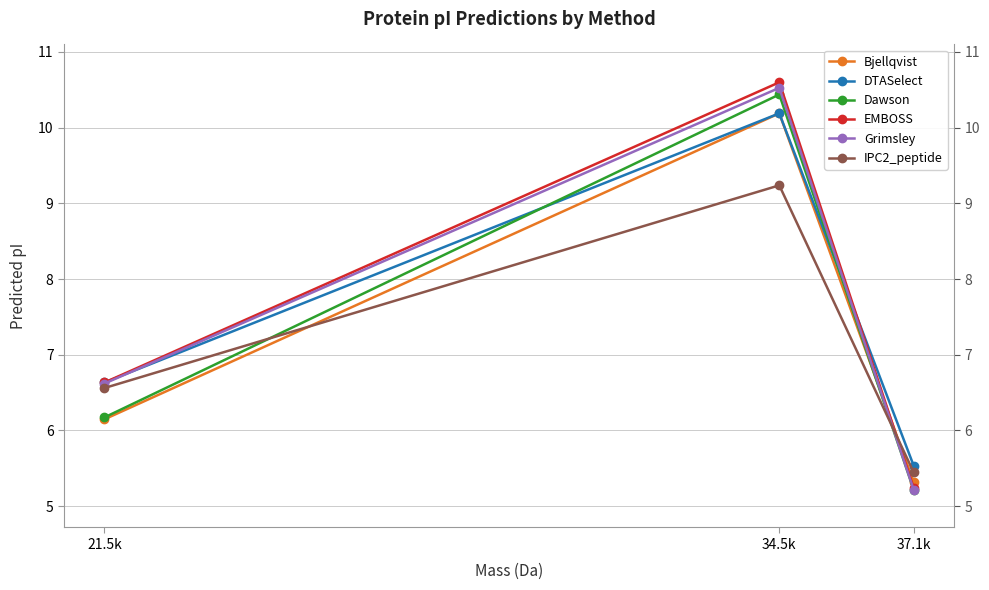

What position from the right is 37.1k?

1